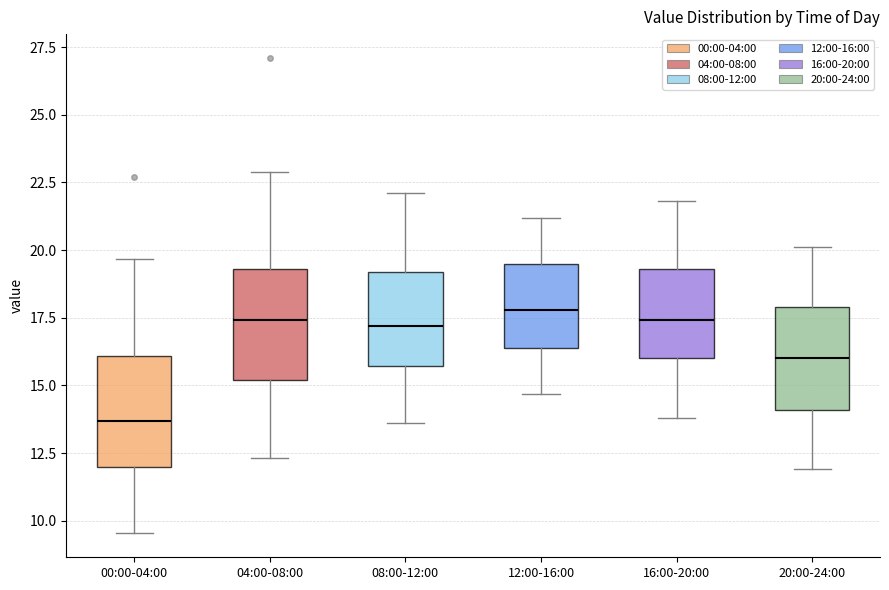

Reading left to right, transcribe this box plot: for each box, give where its median line is, the range the box spans, and where its two whiskers end, as read against the y-axis. The values are not printed on the chart, so give them approximately, as read against the axis.

00:00-04:00: median 13.5, box 12.0 to 16.0, whiskers 9.5 to 19.5
04:00-08:00: median 17.5, box 15.0 to 19.5, whiskers 12.5 to 23.0
08:00-12:00: median 17.0, box 15.5 to 19.0, whiskers 13.5 to 22.0
12:00-16:00: median 18.0, box 16.5 to 19.5, whiskers 14.5 to 21.0
16:00-20:00: median 17.5, box 16.0 to 19.5, whiskers 14.0 to 22.0
20:00-24:00: median 16.0, box 14.0 to 18.0, whiskers 12.0 to 20.0